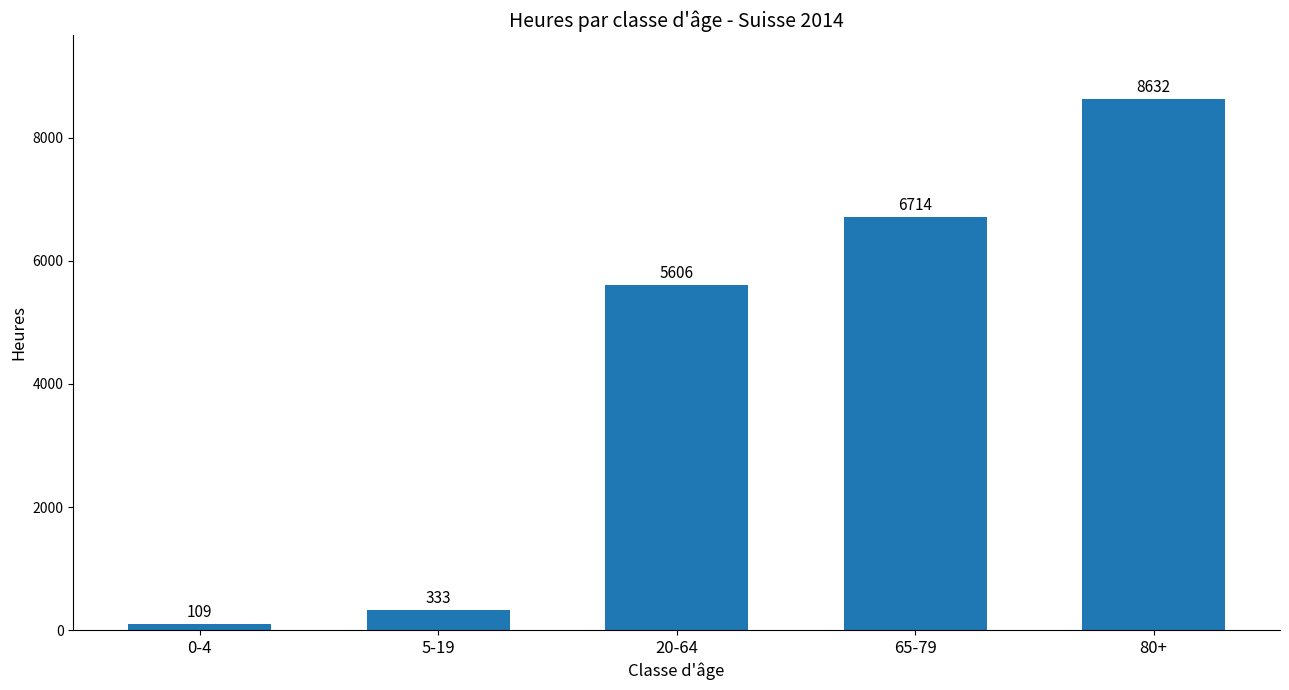

Rank the categories by value from highest to lowest.

80+, 65-79, 20-64, 5-19, 0-4